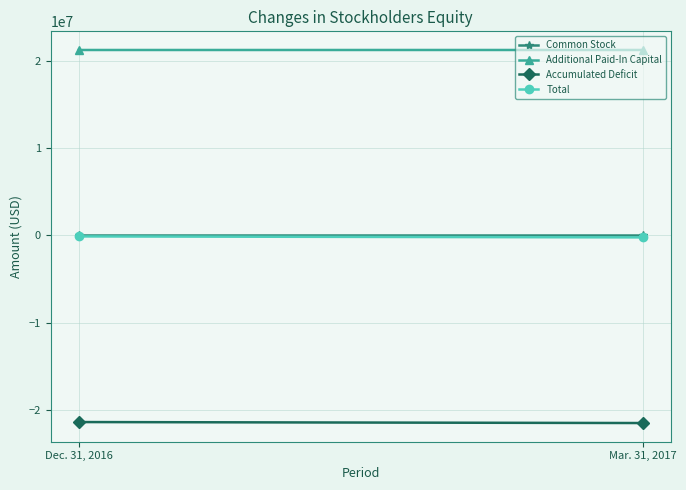

What position from the left is Dec. 31, 2016?

1